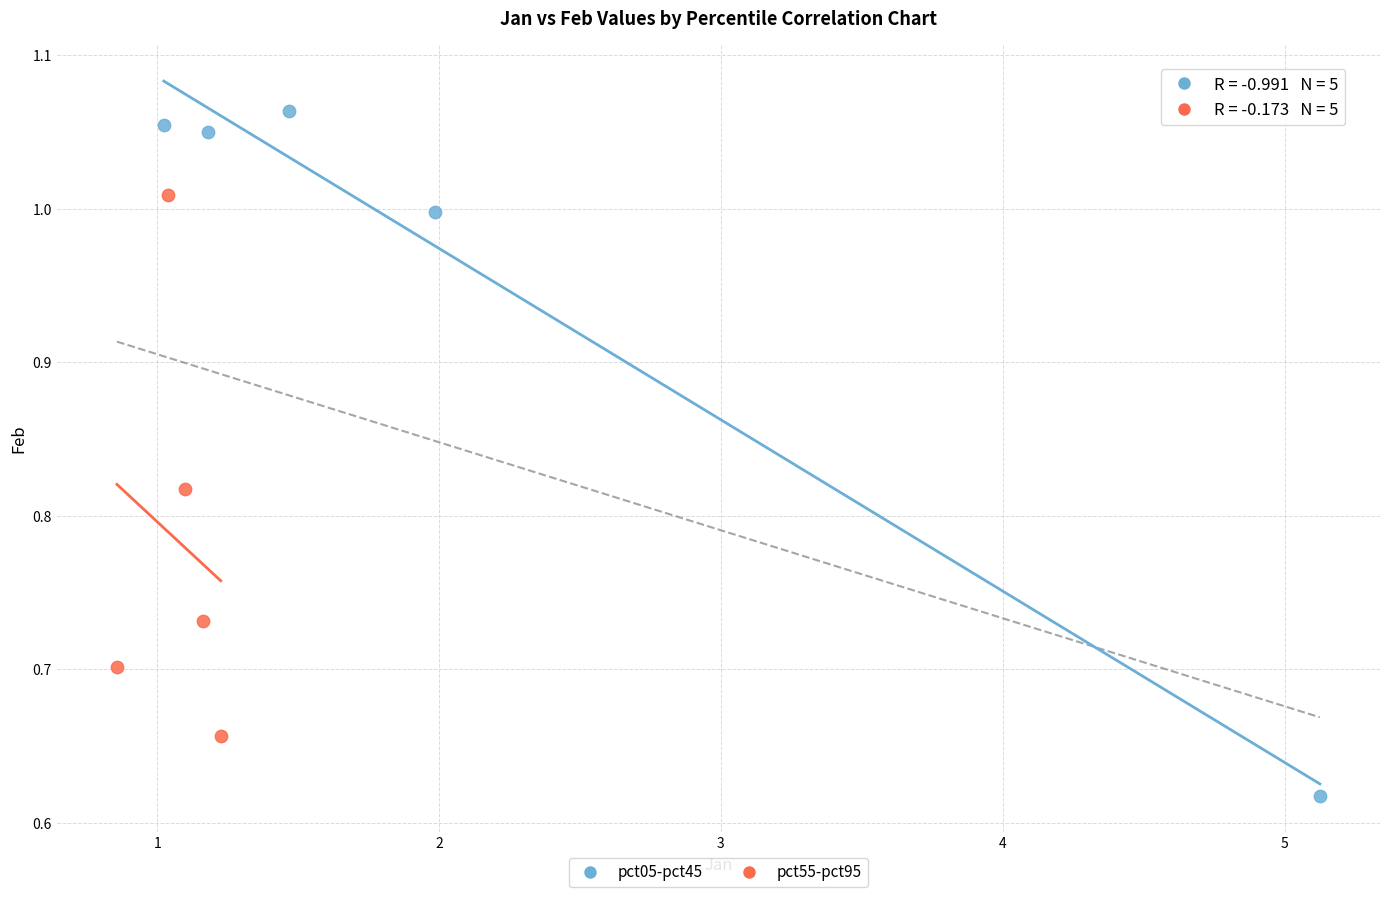

Which series contains the highest Y value?

pct05-pct45